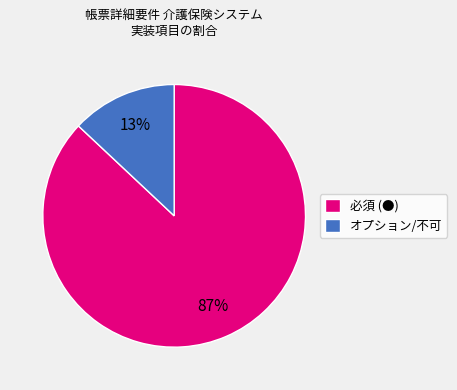

Do オプション/不可 and 必須 (●) together represent more than half of the pie?

Yes